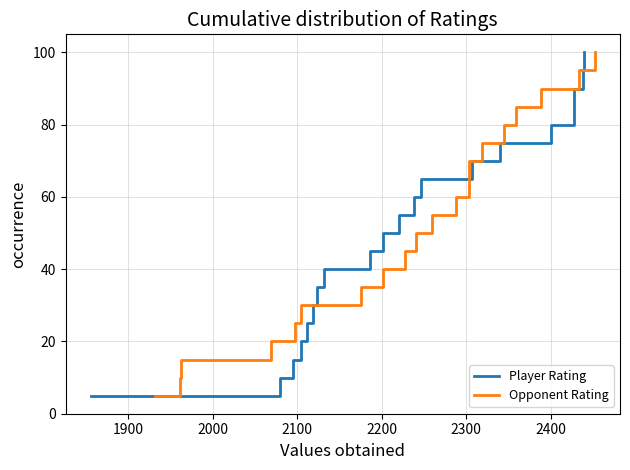

What is the value of the Opponent Rating point at the 3rd from the left?

15.0